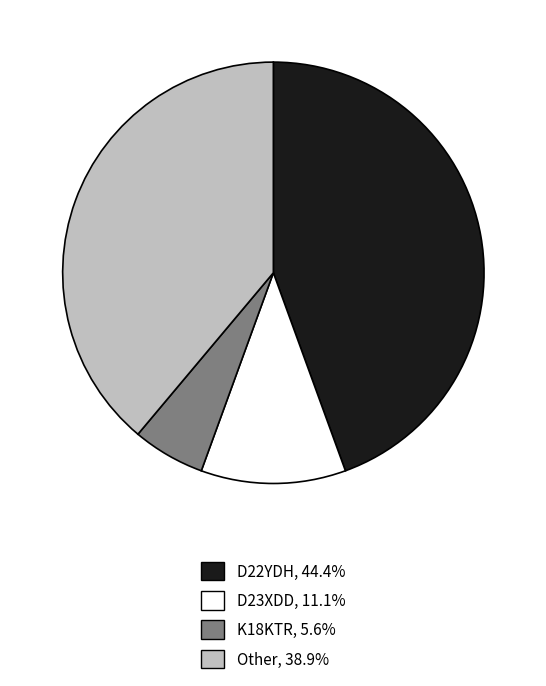

Approximately how many times larger is the value at D23XDD, 11.1% compared to Other, 38.9%?

0.3